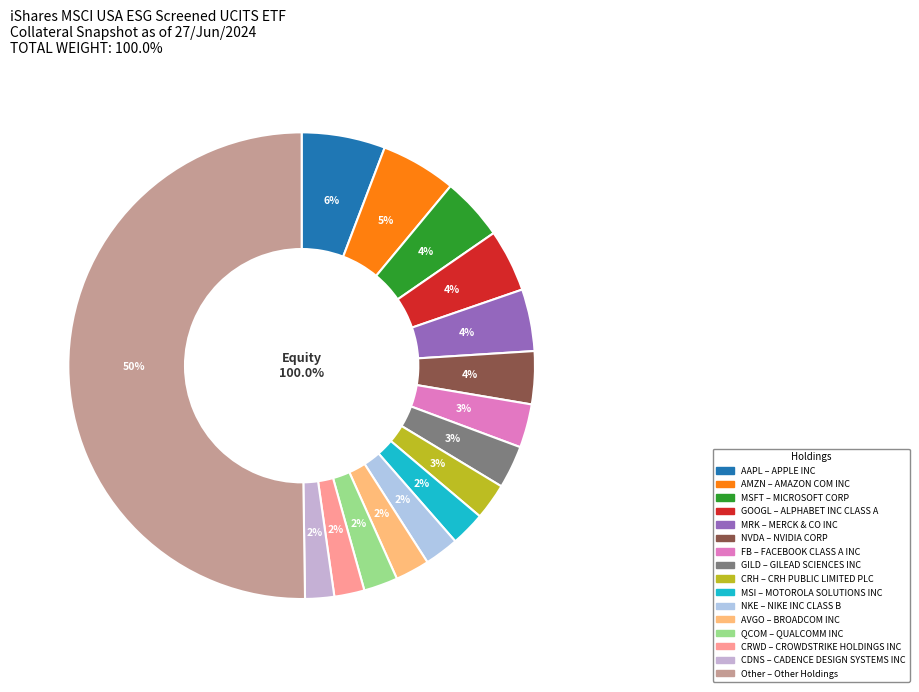

What percentage do CDNS and NKE together represent?

4.4%